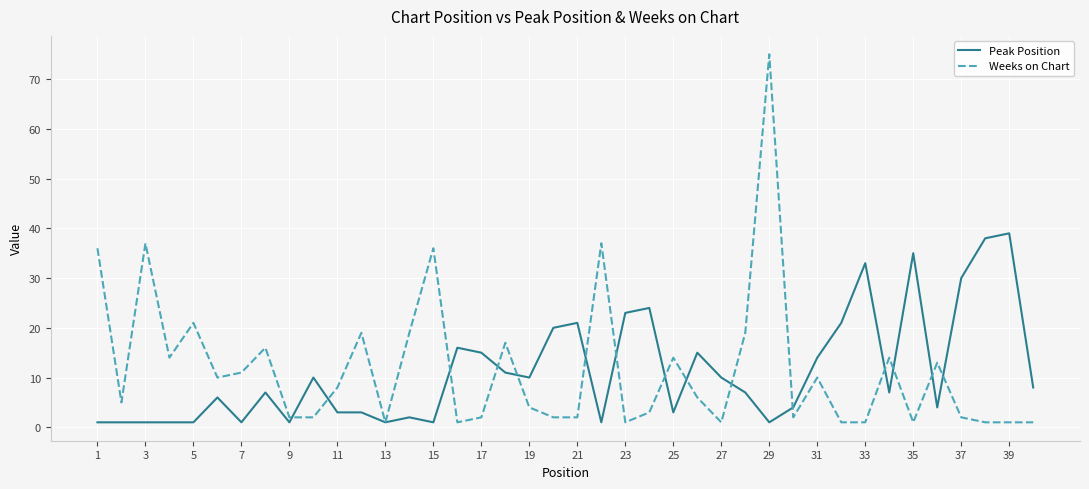

Count the number of data series in this chart.

2